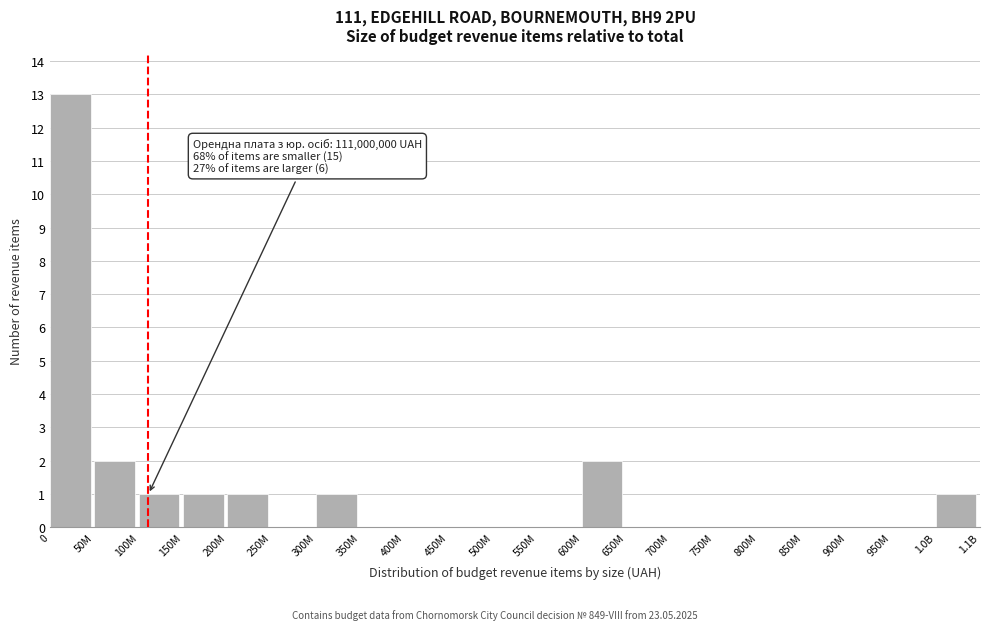

Reading left to right, list all the values displayed in this chart.

0=13	50M=2	100M=1	150M=1	200M=1	250M=0	300M=1	350M=0	400M=0	450M=0	500M=0	550M=0	600M=2	650M=0	700M=0	750M=0	800M=0	850M=0	900M=0	950M=0	1.0B=1